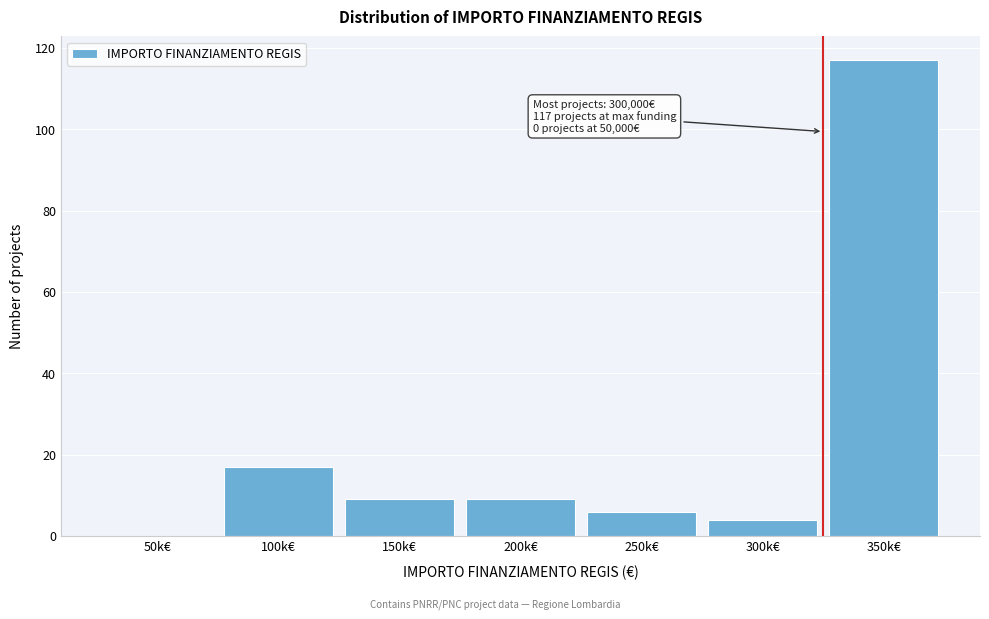

Reading left to right, transcribe all the data shown in this chart.

50k€=0	100k€=17	150k€=9	200k€=9	250k€=6	300k€=4	350k€=117